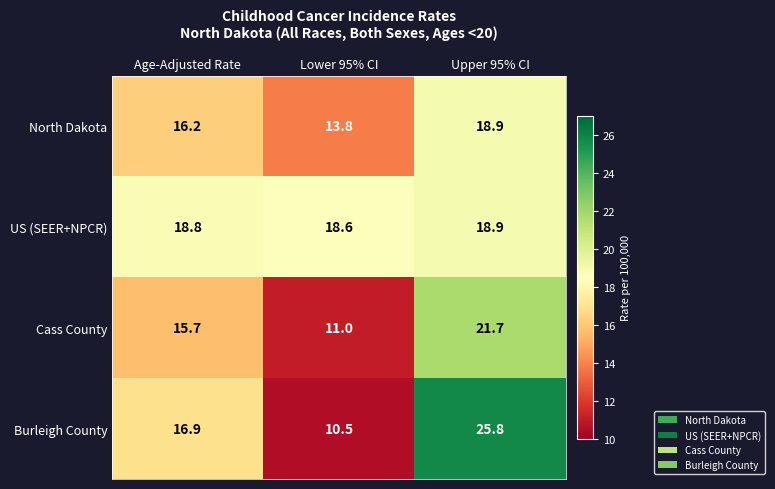

Reading right to left, extract all data points from this chart.

North Dakota: Upper 95% CI=18.9	Lower 95% CI=13.8	Age-Adjusted Rate=16.2
US (SEER+NPCR): Upper 95% CI=18.9	Lower 95% CI=18.6	Age-Adjusted Rate=18.8
Cass County: Upper 95% CI=21.7	Lower 95% CI=11.0	Age-Adjusted Rate=15.7
Burleigh County: Upper 95% CI=25.8	Lower 95% CI=10.5	Age-Adjusted Rate=16.9